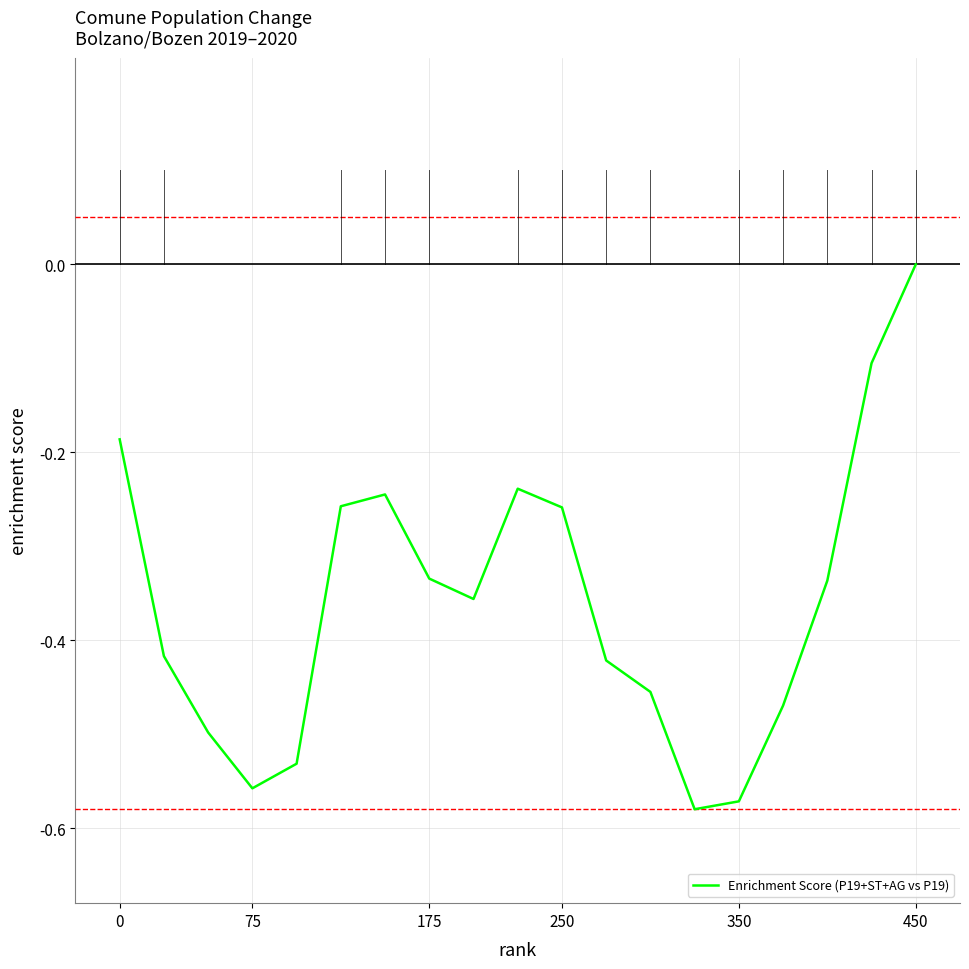

What is the difference between the maximum and minimum values?

0.6